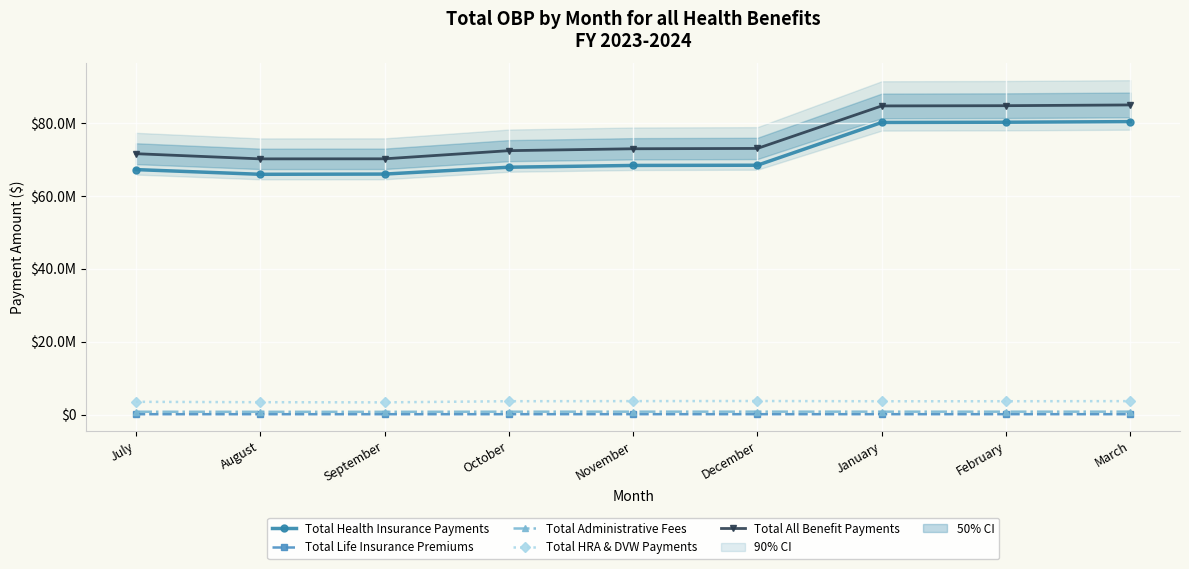

List the series in order of their peak value, highest first.

Total All Benefit Payments, Total Health Insurance Payments, Total HRA & DVW Payments, Total Administrative Fees, Total Life Insurance Premiums